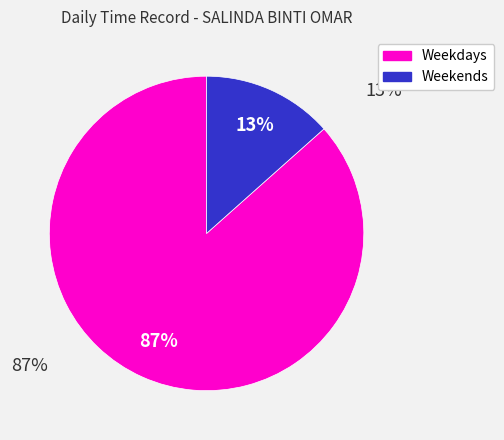

Is there a majority slice in this chart?

Yes